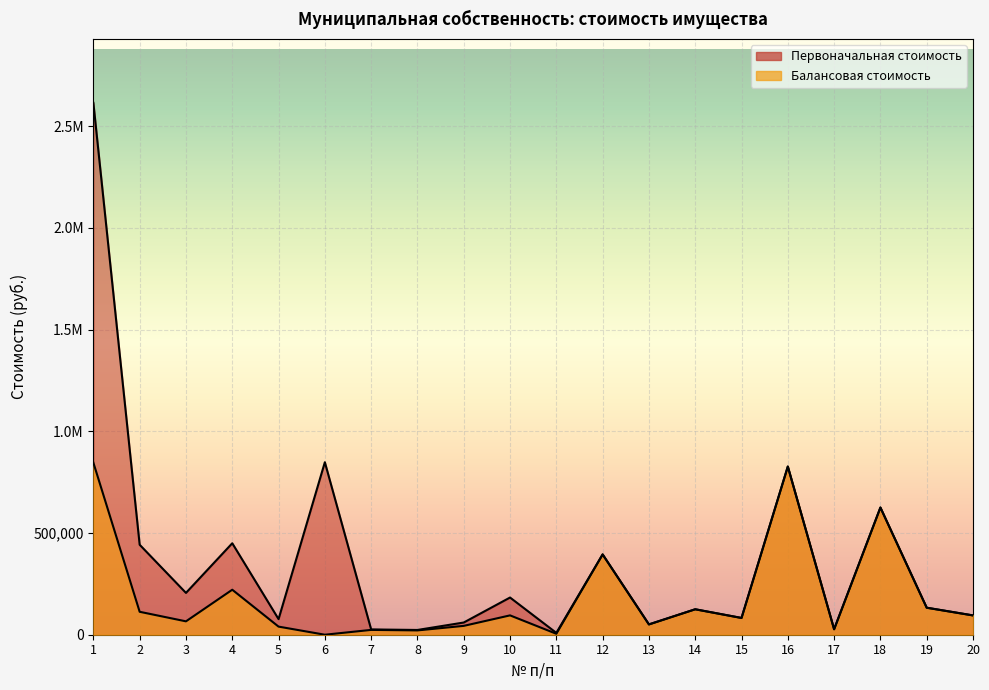

Reading left to right, list all the values displayed in this chart.

Первоначальная стоимость: 2615271.0	442413.0	205644.8	449821.9	76705.0	848222.4	26000.0	23386.5	60021.3	182907.4	9061.0	394854.1	50718.1	125136.0	82440.0	827046.0	26875.1	625492.2	132823.1	94912.7
Балансовая стоимость: 846028.9	112763.0	65801.3	221255.0	39846.1	0.0	23707.3	21203.7	43519.0	95115.1	4681.5	394854.1	50718.1	125136.0	82440.0	827046.0	26875.1	625492.2	132823.1	94912.7